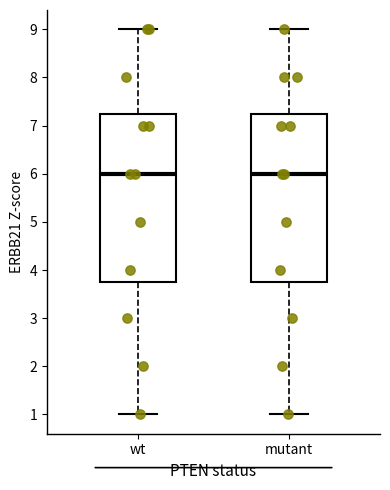

Reading left to right, transcribe this box plot: for each box, give where its median line is, the range the box spans, and where its two whiskers end, as read against the y-axis. The values are not printed on the chart, so give them approximately, as read against the axis.

wt: median 6.0, box 3.8 to 7.3, whiskers 1.0 to 9.0
mutant: median 6.0, box 3.8 to 7.3, whiskers 1.0 to 9.0